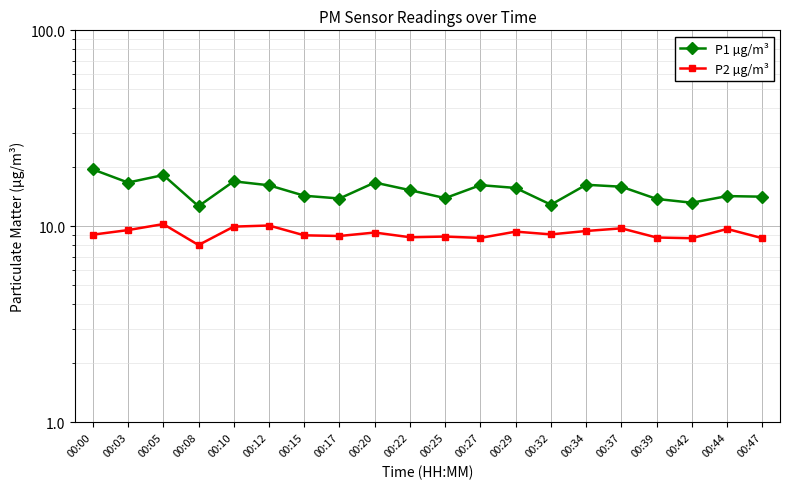

True or false: P2 µg/m³ and P1 µg/m³ cross at least once.

False